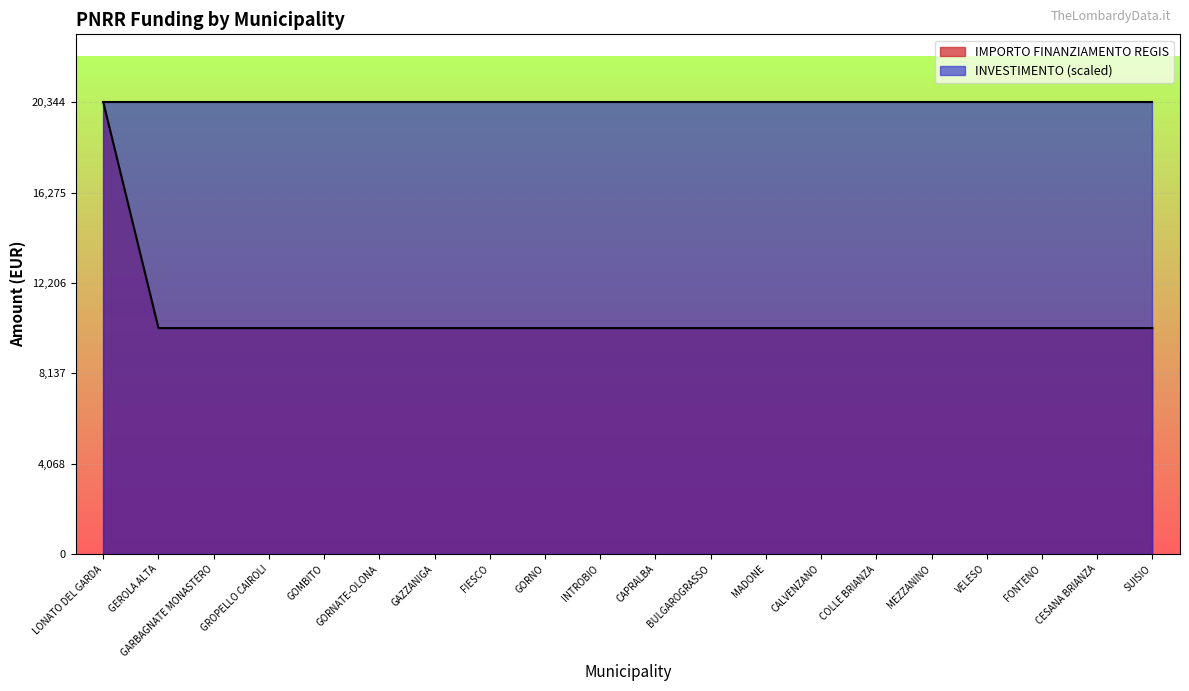

What is the minimum value shown in the chart?

10172